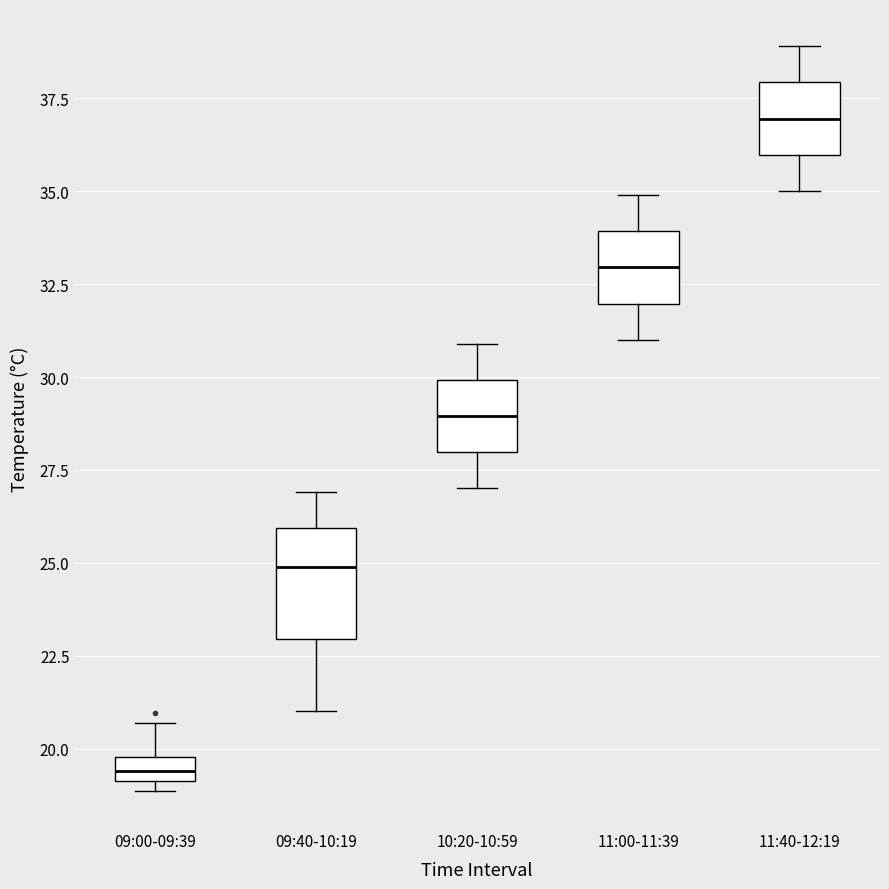

Which box's median line is the highest?

11:40-12:19